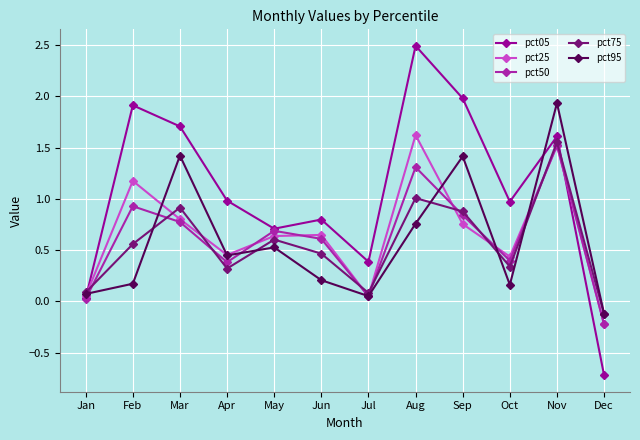

Does the chart display data point markers on the line(s)?

Yes